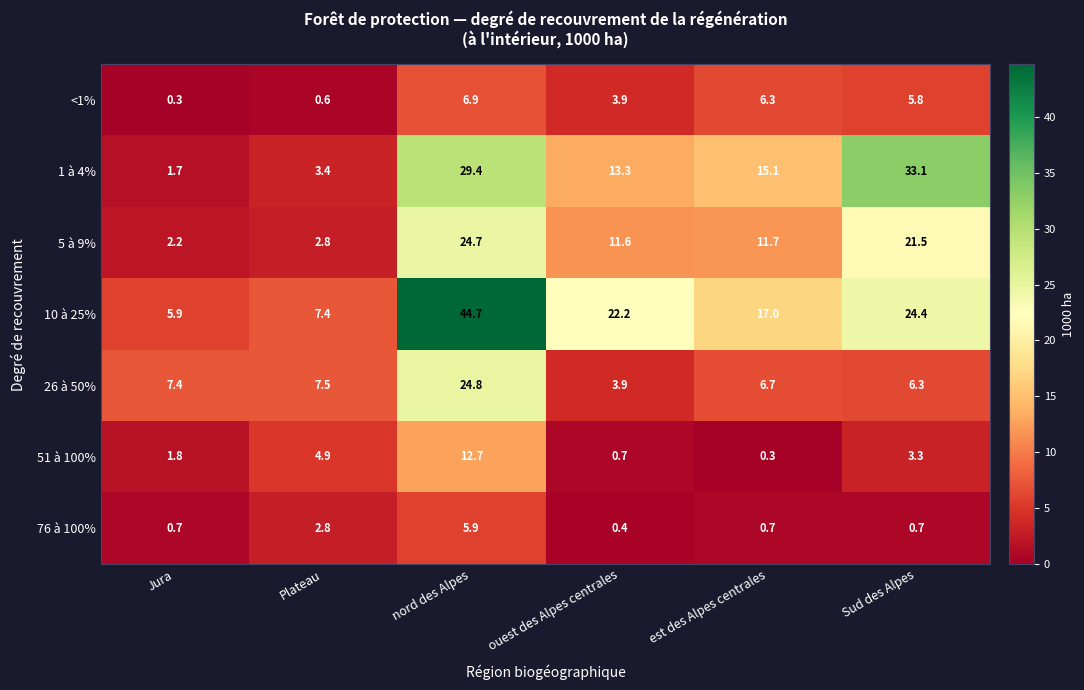

What is the spread (max minus min) of values at ouest des Alpes centrales?

21.8